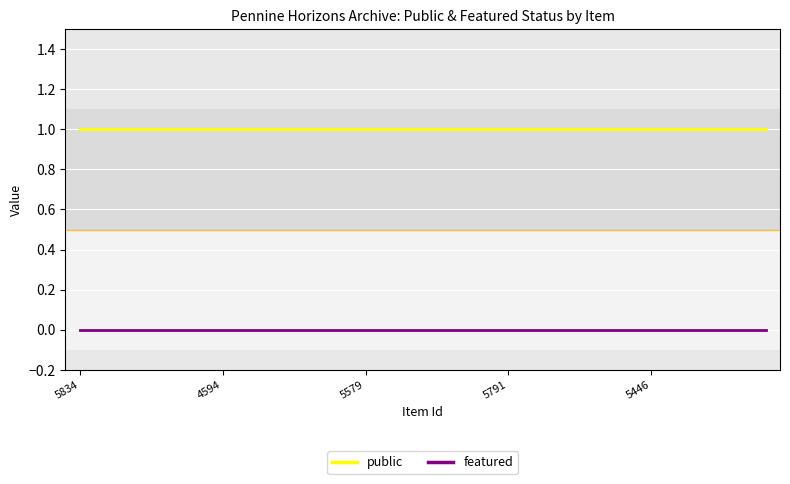

True or false: featured and public cross at least once.

False